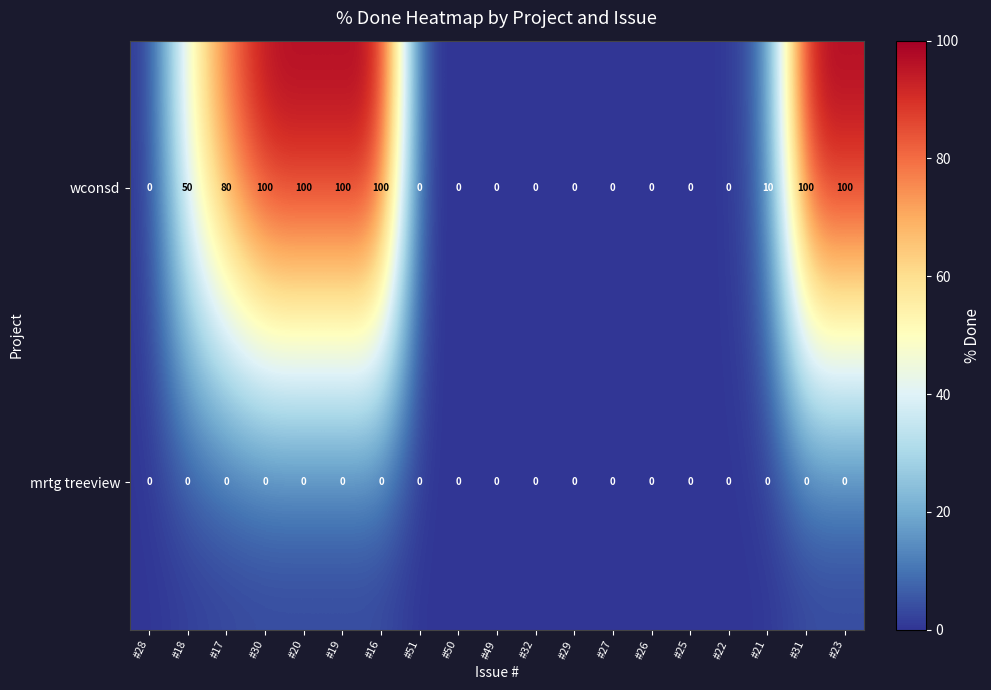

Which series has the largest total across all categories?

wconsd